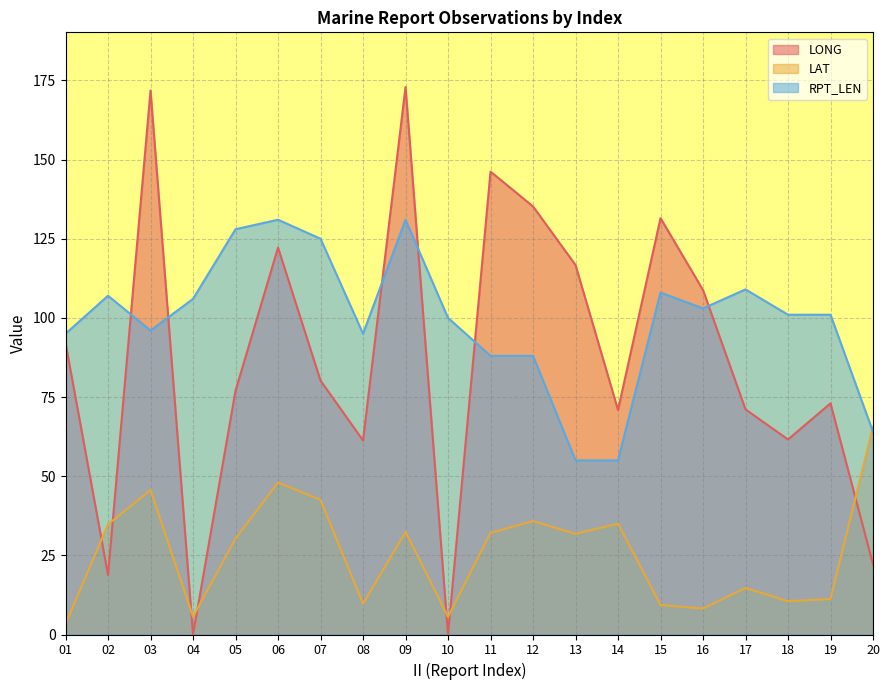

At how many categories does at least one series exceed 134?

4